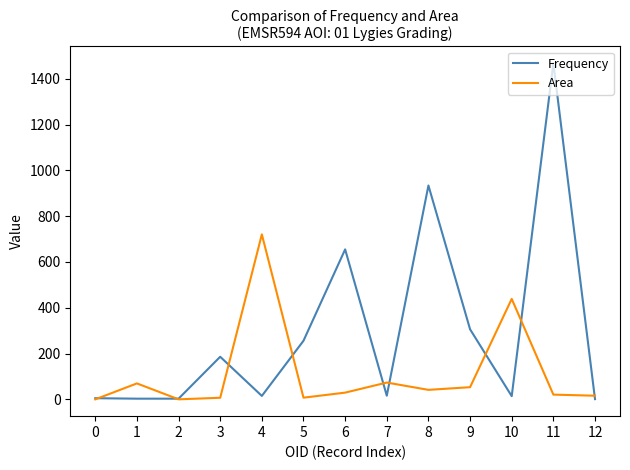

What is the difference between the Frequency values at 12 and 10?

13.0